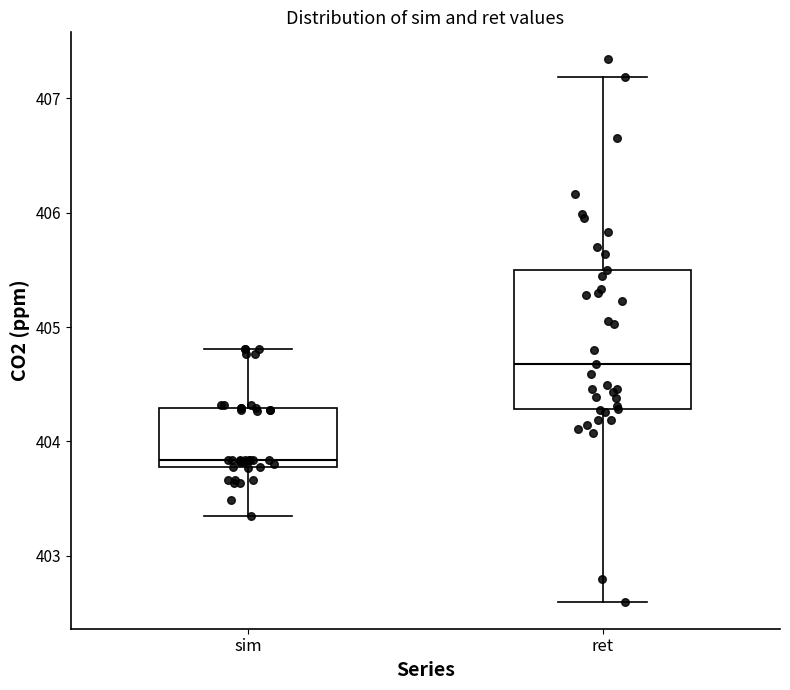

Where does the lower whisker of the box for ret end on the y-axis? The values are not printed on the chart, so give them approximately, as read against the axis.

402.6